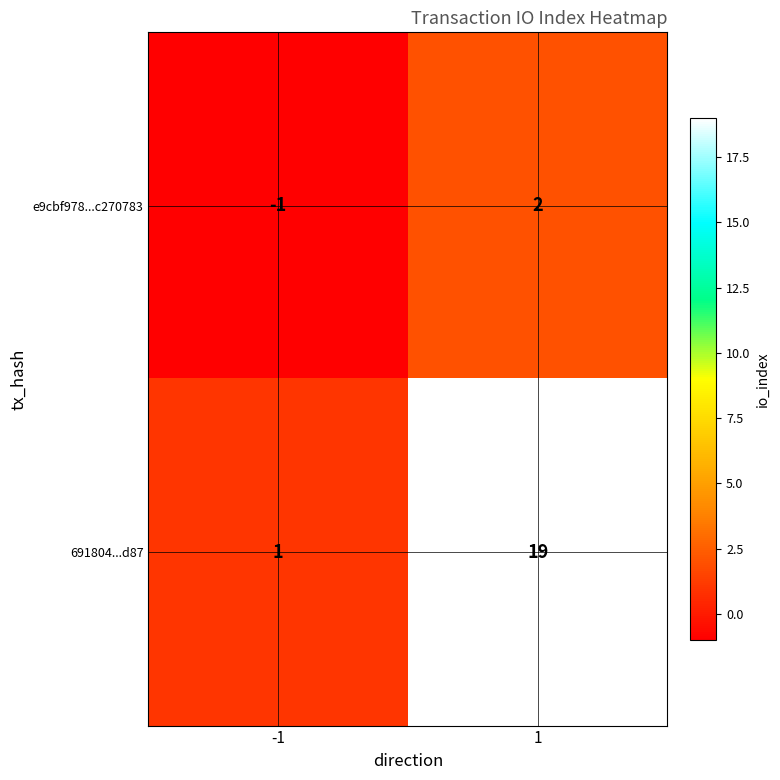

What is the minimum value shown in the chart?

-1